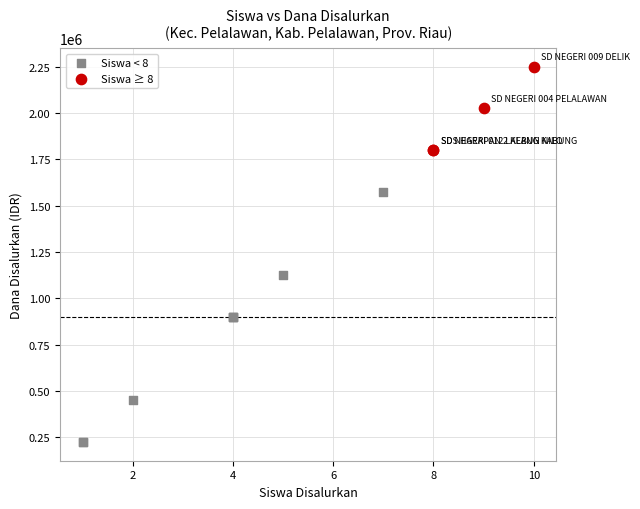

Which series contains the highest Y value?

Siswa ≥ 8